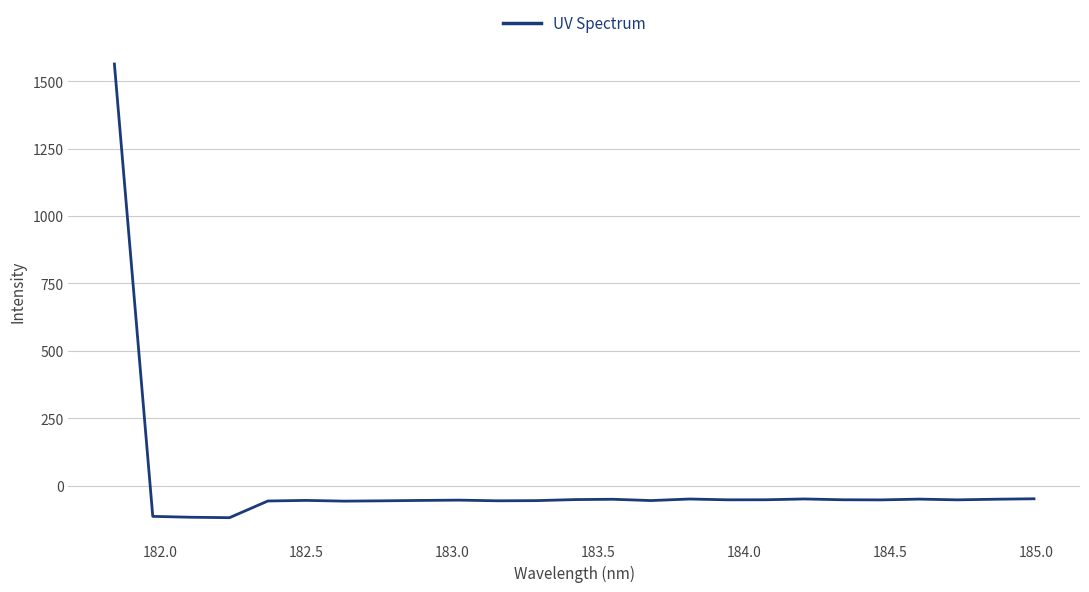

What is the minimum value shown in the chart?

-118.1